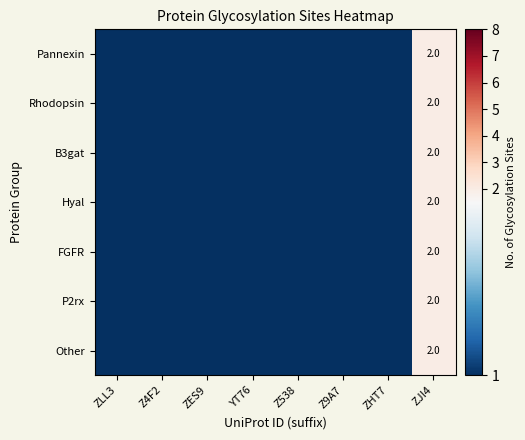

What is the total value across all series at Z9A7?

7